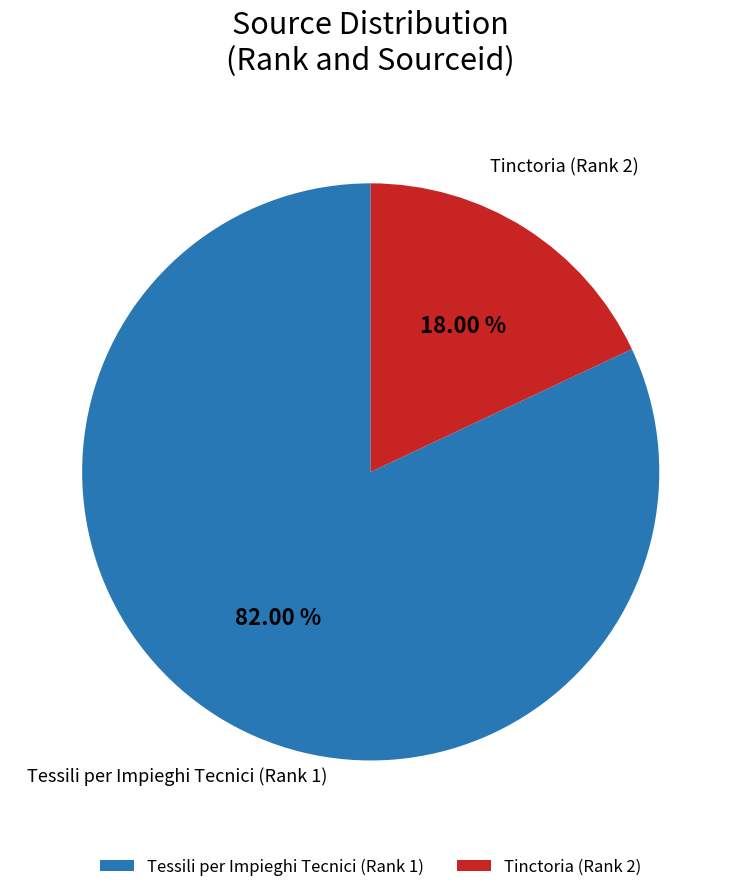

Rank the categories by value from highest to lowest.

Tessili per Impieghi Tecnici (Rank 1), Tinctoria (Rank 2)